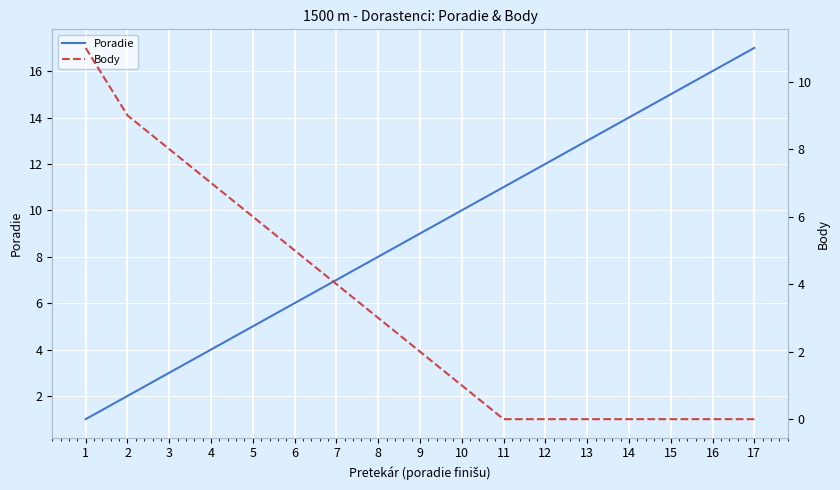

Rank the categories by Poradie value from lowest to highest.

1, 2, 3, 4, 5, 6, 7, 8, 9, 10, 11, 12, 13, 14, 15, 16, 17